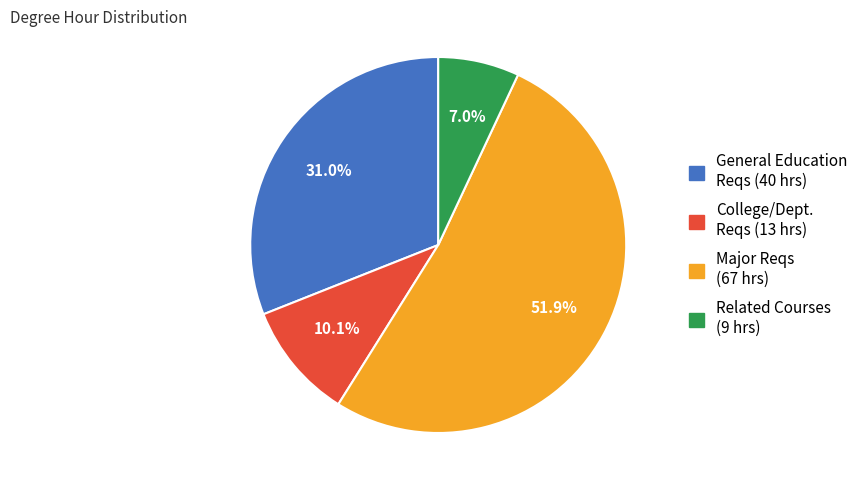

How many slices are in this pie chart?

4